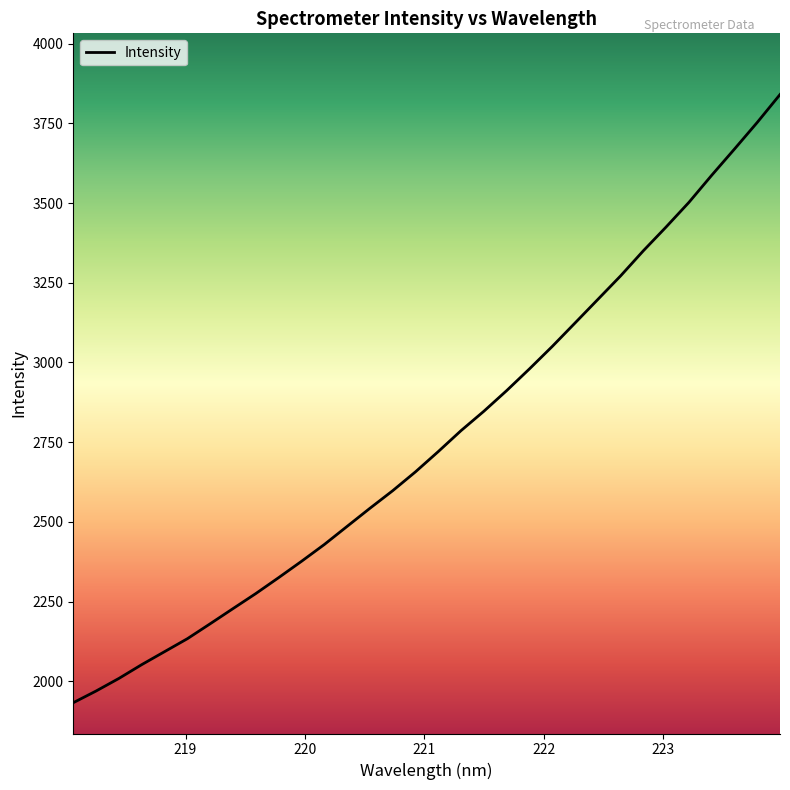

Count the number of data series in this chart.

1